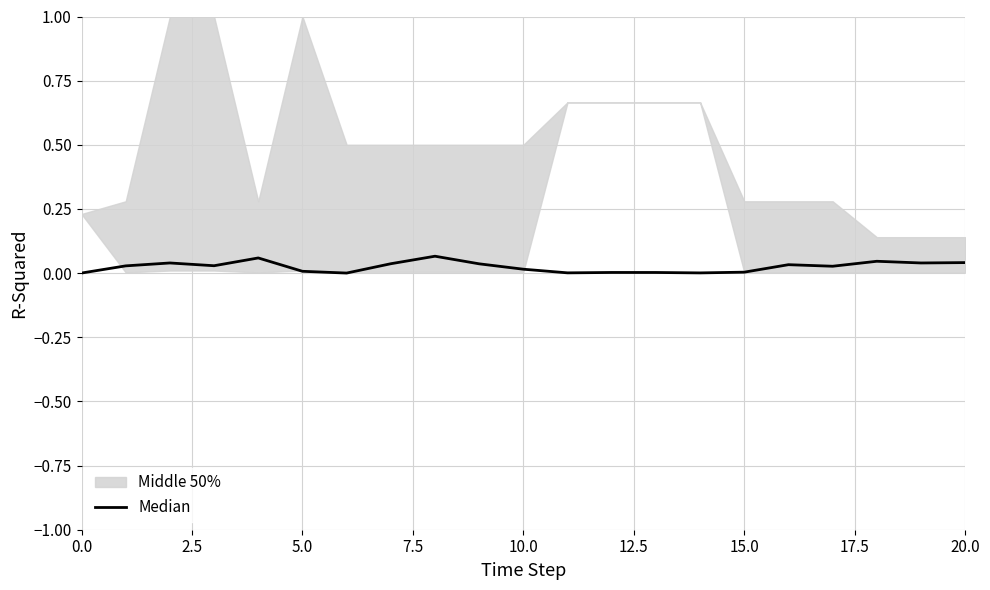

True or false: the data shows 0.1 at 20.0.

False